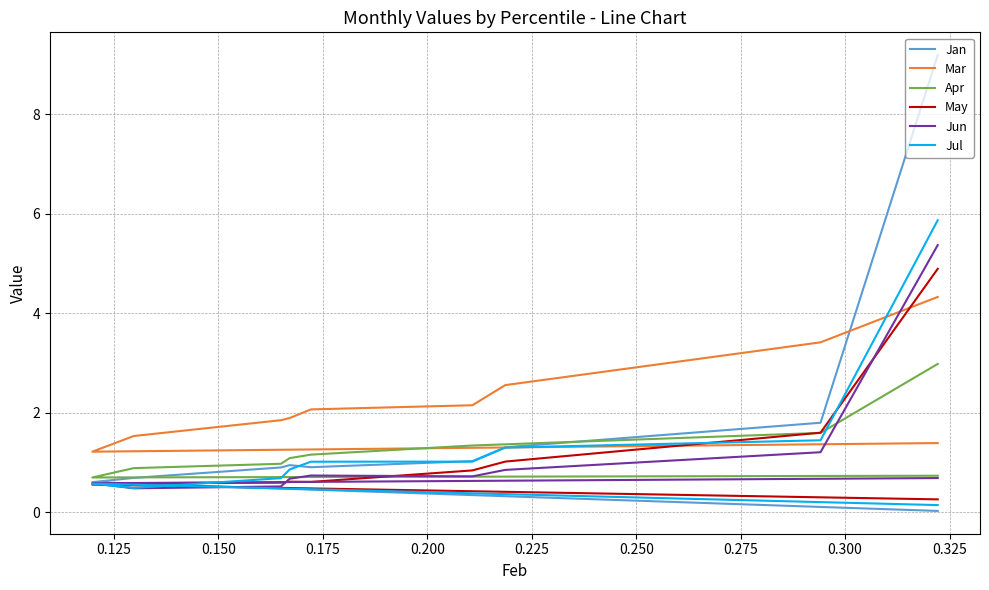

At which category does Mar reach its first local valley?

0.300